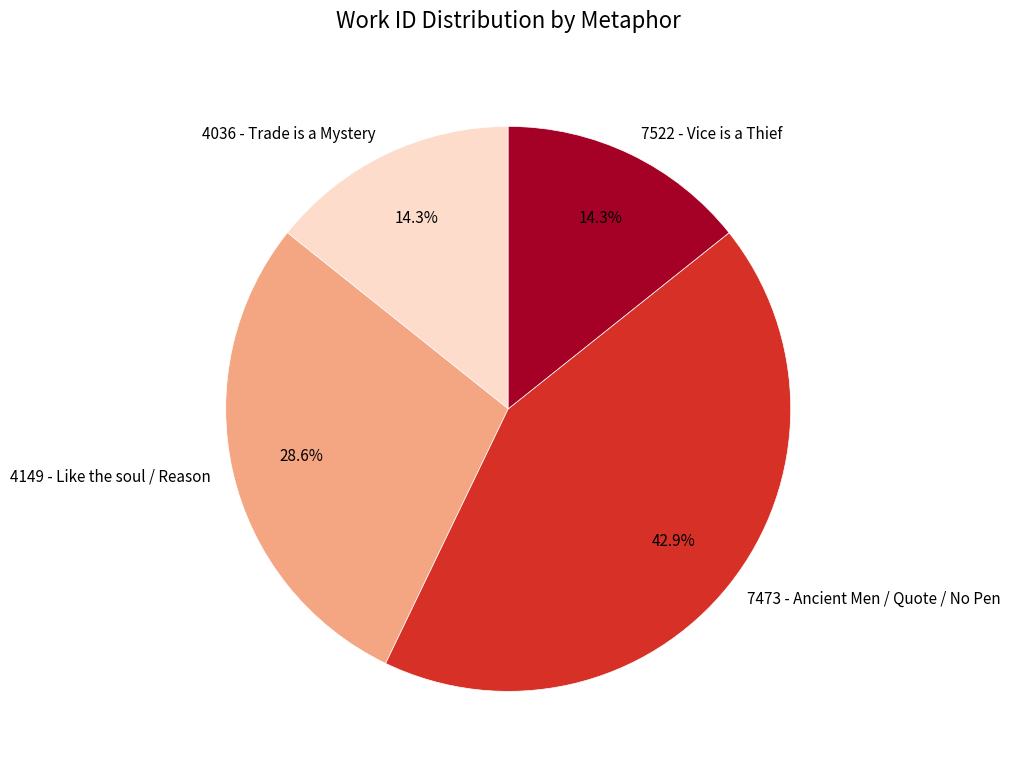

What portion of the pie excludes 4036 - Trade is a Mystery?

85.7%